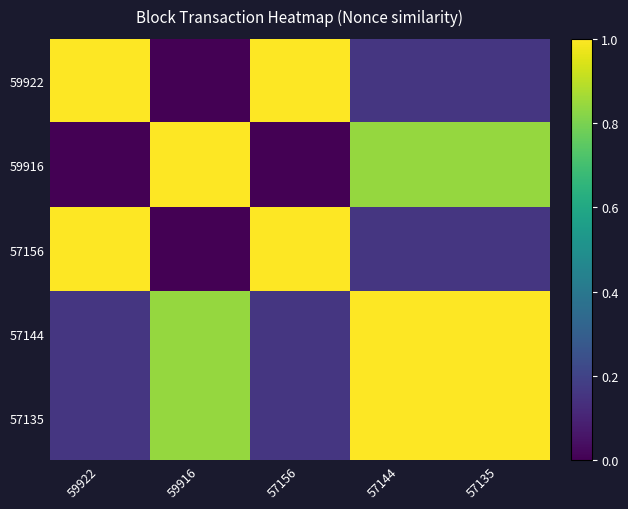

What is the spread (max minus min) of values at 57144?

0.8